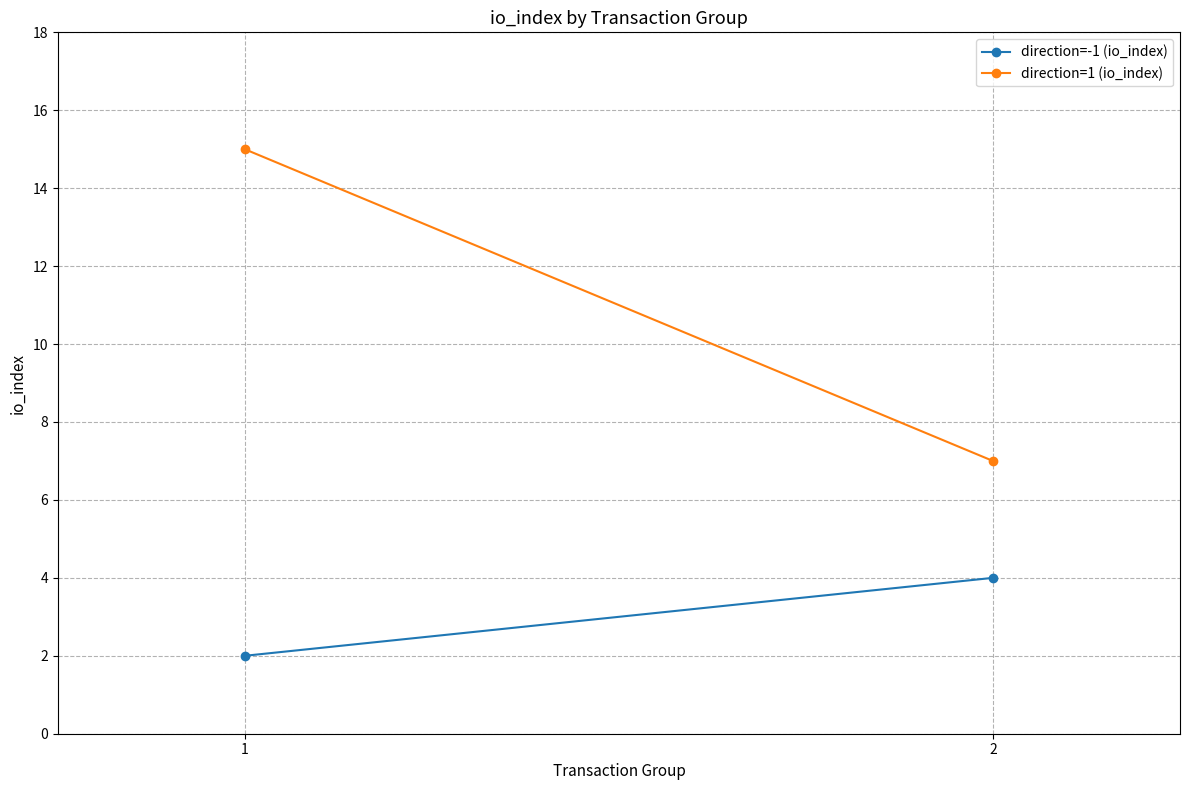

What are all the series names shown in the legend?

direction=-1 (io_index), direction=1 (io_index)